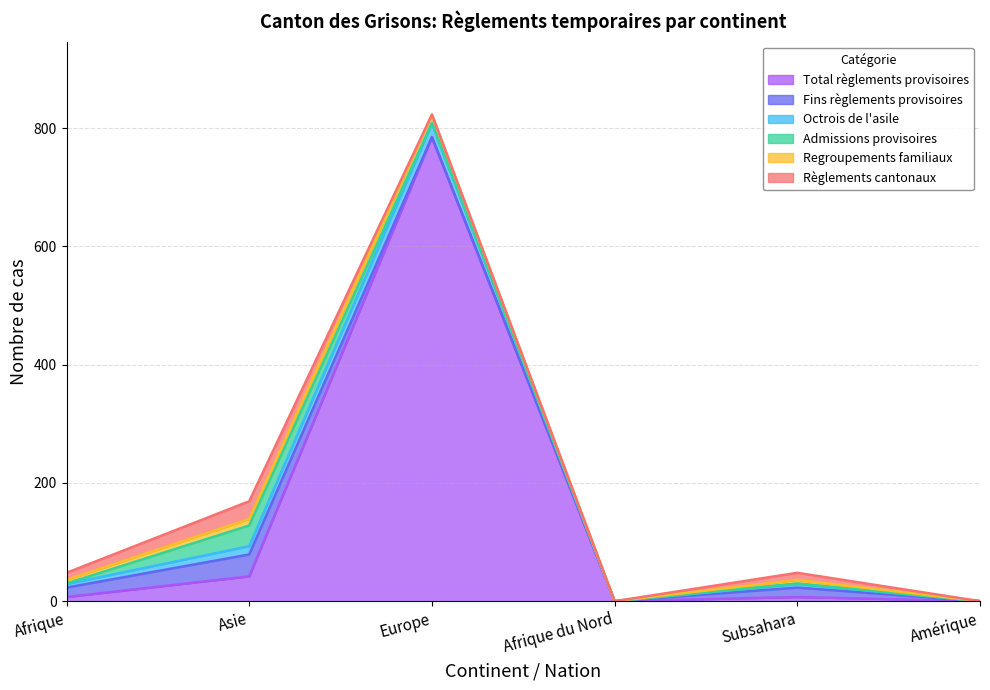

Between Afrique and Afrique du Nord, which is larger?

Afrique